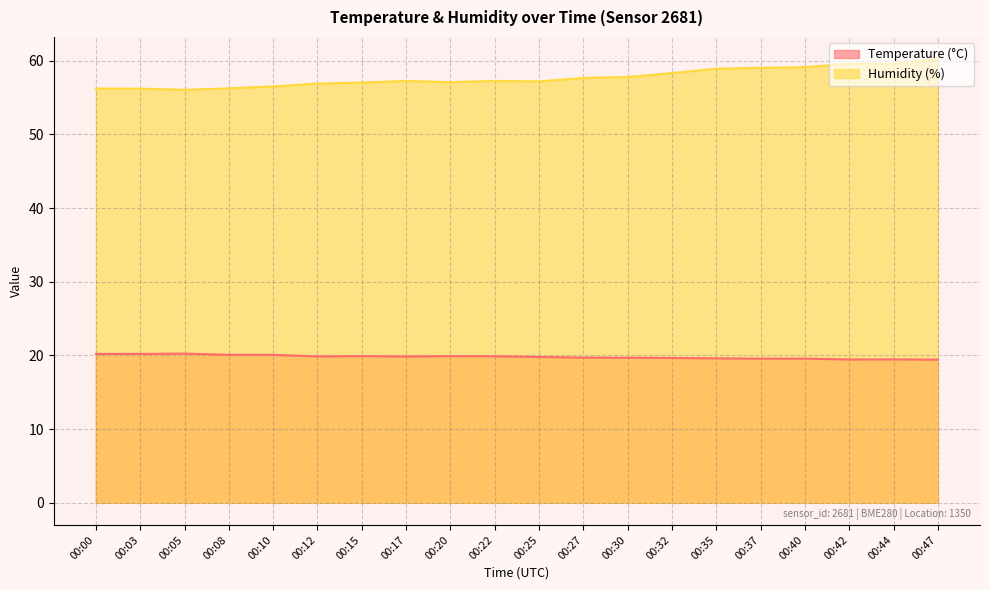

How many lines are shown in the chart?

2